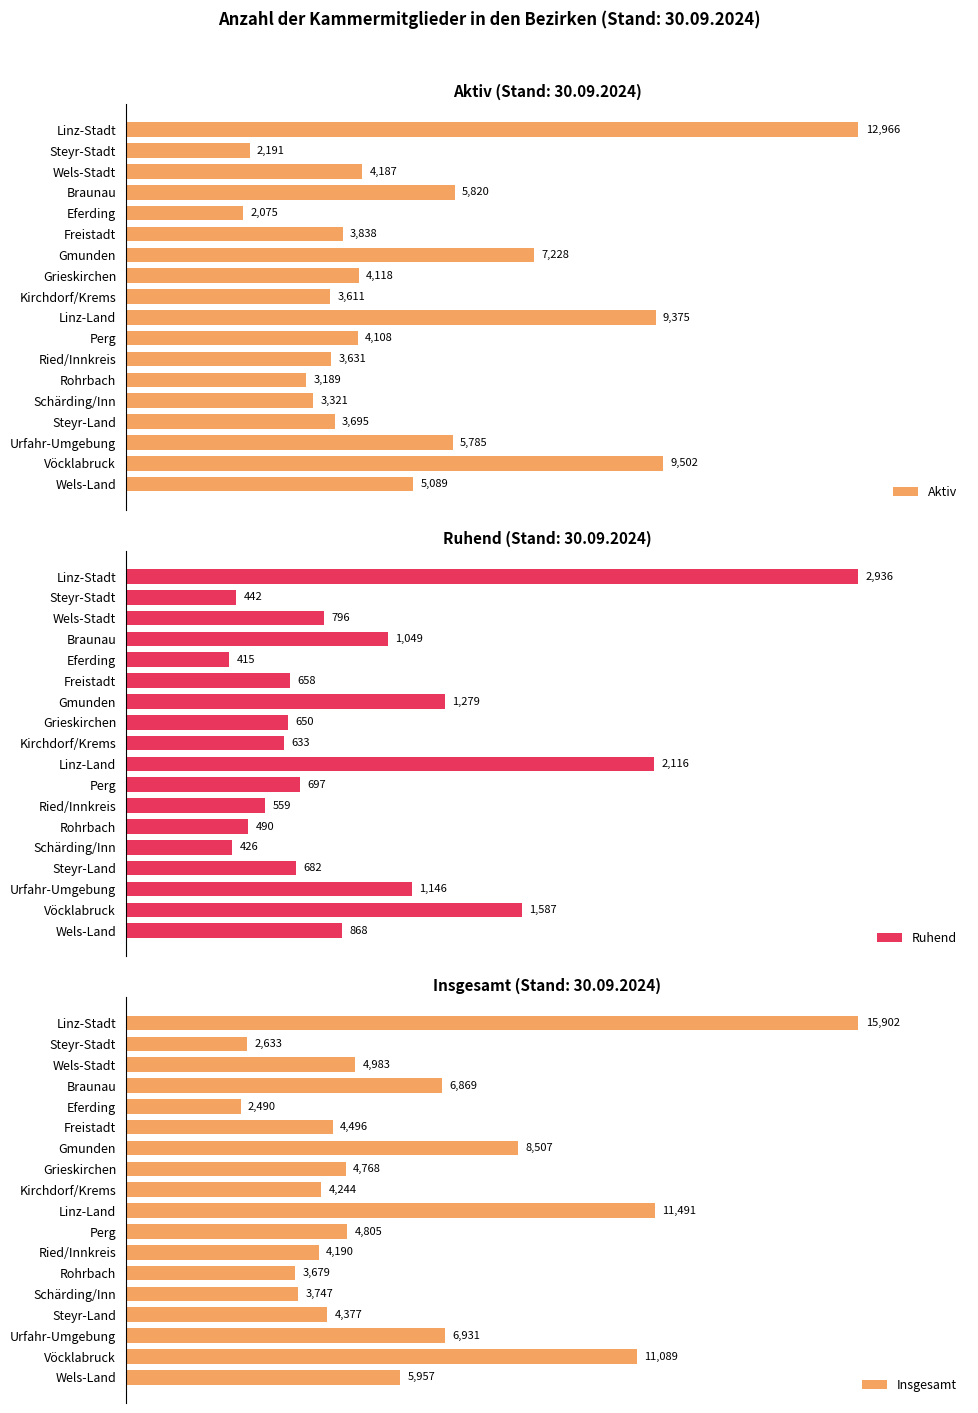

What is the minimum value for Aktiv?

2075